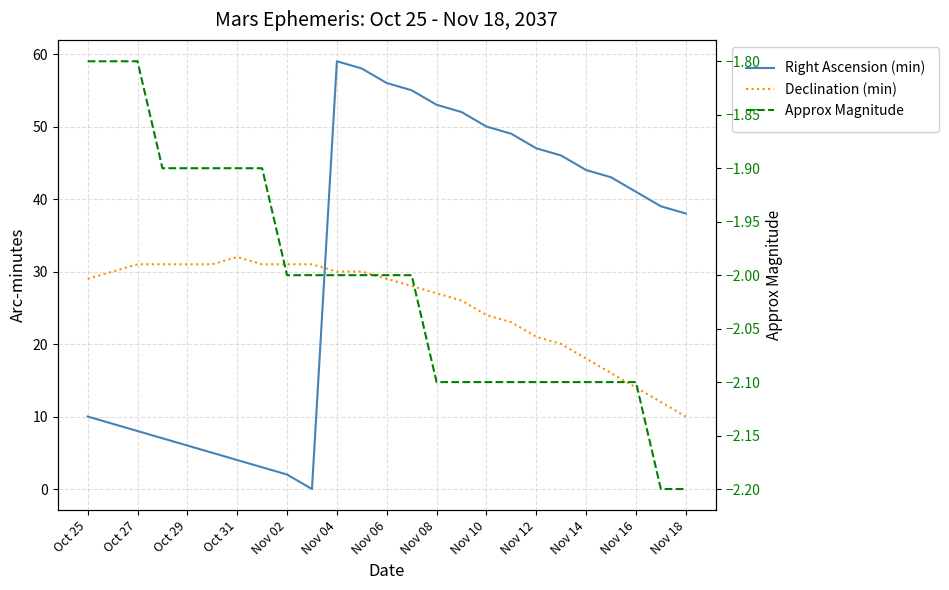

List the series in order of their overall mean, lowest first.

Approx Magnitude, Declination (min), Right Ascension (min)